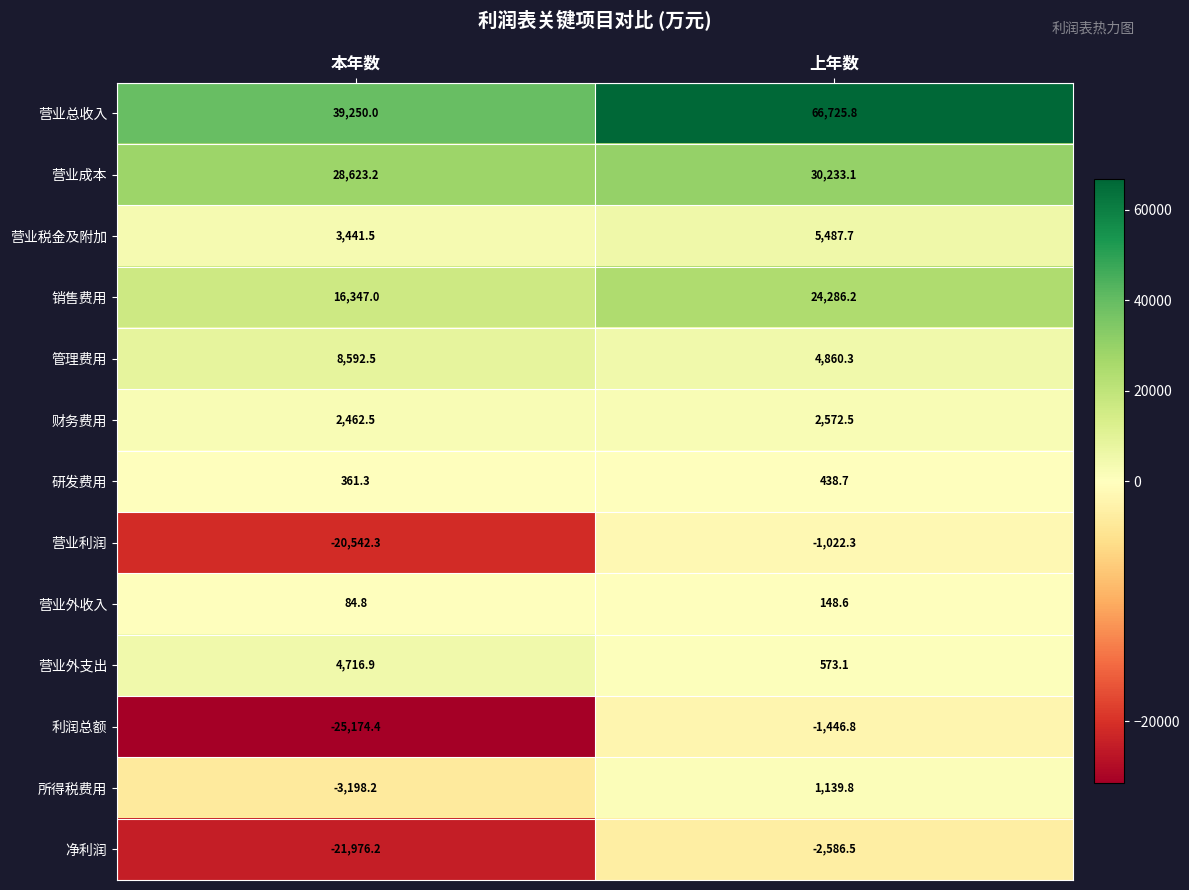

At how many categories does at least one series exceed 369?

2